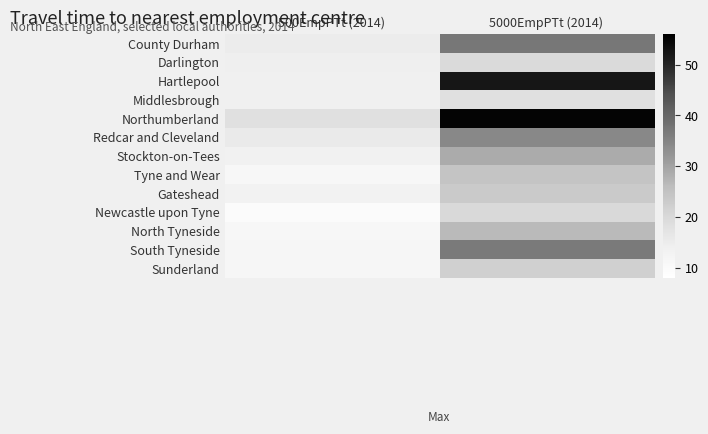

Rank the series by their maximum value, from lowest to highest.

Middlesbrough, Darlington, Newcastle upon Tyne, Sunderland, Gateshead, Tyne and Wear, North Tyneside, Stockton-on-Tees, Redcar and Cleveland, South Tyneside, County Durham, Hartlepool, Northumberland